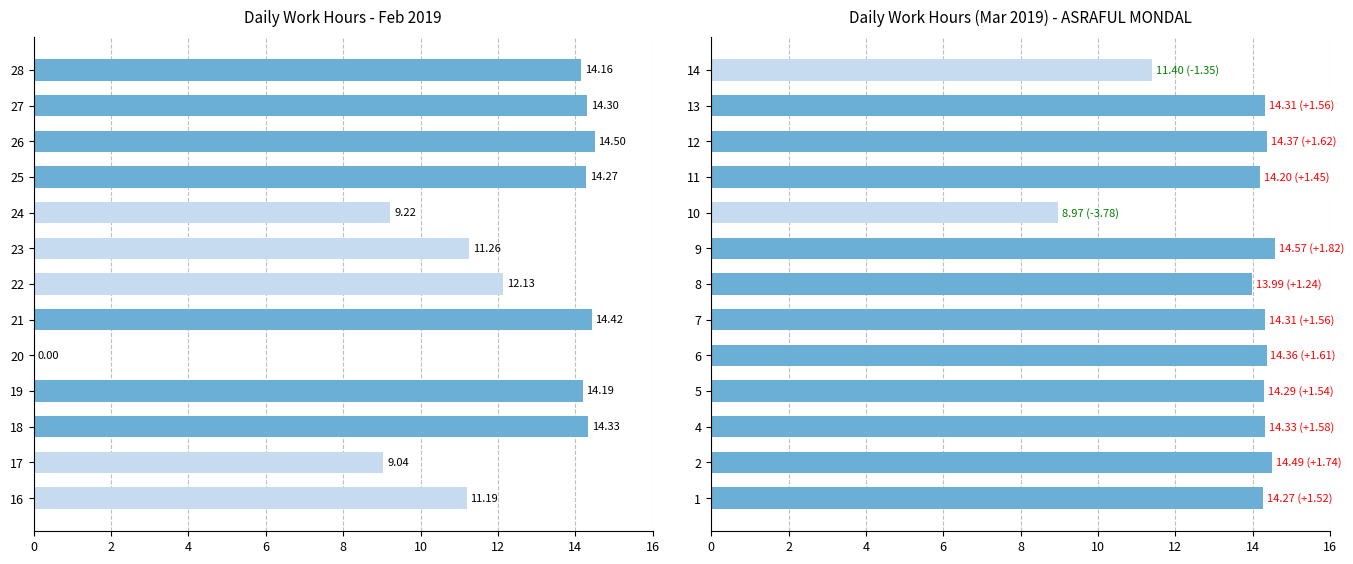

The chart shows a value of 19.0 at 1. True or false?

False